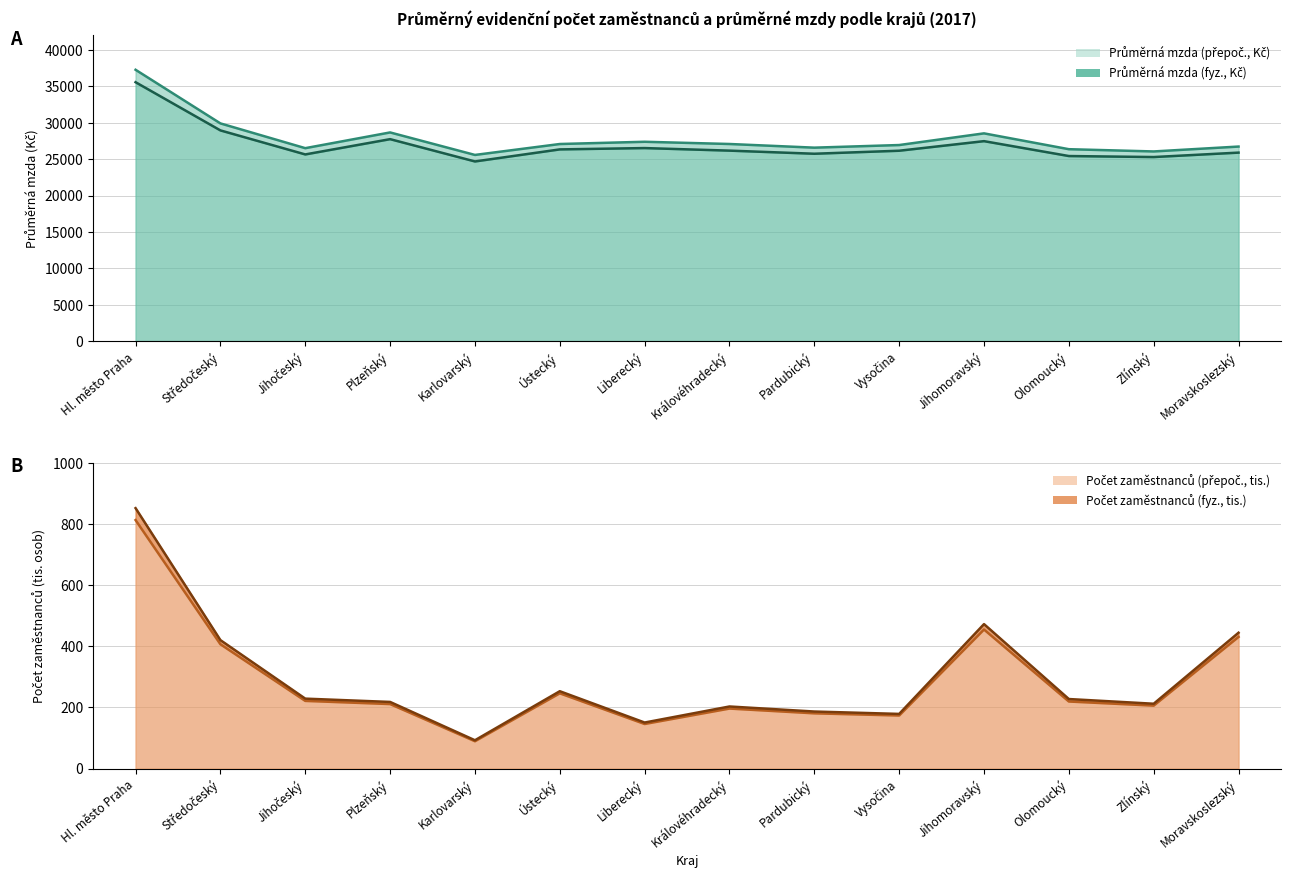

Reading right to left, extract all data points from this chart.

Průměrná mzda (přepoč., Kč): 26735.0	26063.0	26372.0	28549.0	26944.0	26584.0	27087.0	27393.0	27085.0	25583.0	28676.0	26514.0	29917.0	37288.0
Průměrná mzda (fyz., Kč): 25902.0	25293.0	25432.0	27478.0	26162.0	25748.0	26175.0	26527.0	26345.0	24688.0	27753.0	25653.0	28955.0	35580.0
Počet zaměstnanců přepoč. (tis.): 430.7	205.9	219.4	455.0	173.6	180.7	196.3	145.8	246.2	89.4	211.0	221.4	406.8	813.1
Počet zaměstnanců fyz. (tis.): 444.5	212.1	227.5	472.7	178.8	186.6	203.1	150.6	253.1	92.6	218.0	228.8	420.3	852.2